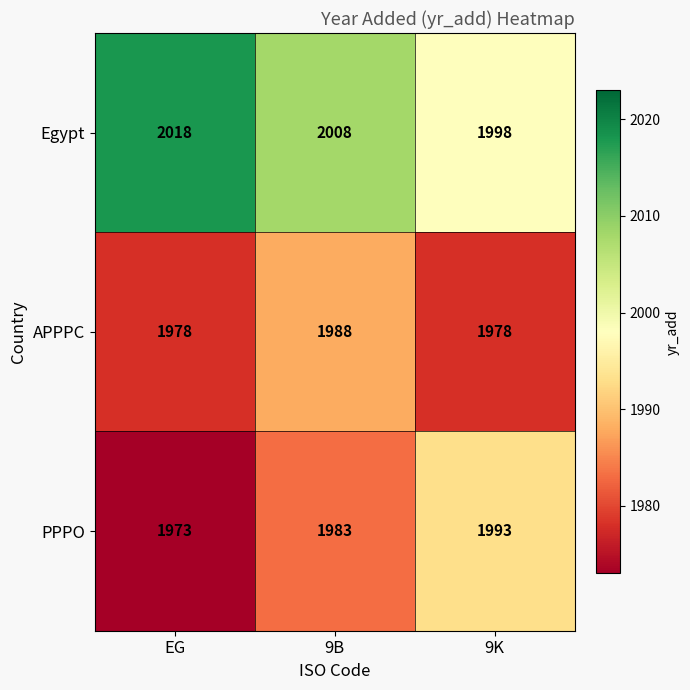

Where is PPPO nearest to the value 1983?

9B